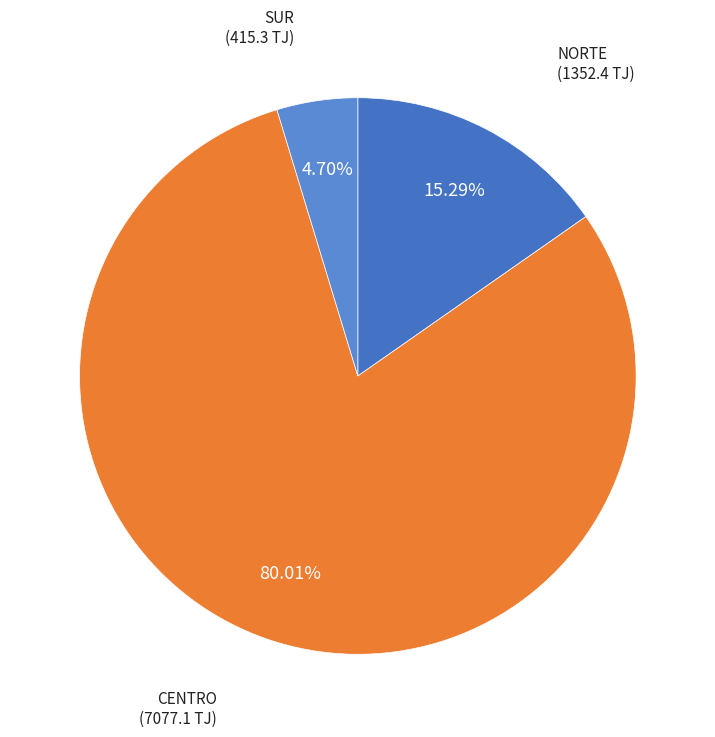

Is there a majority slice in this chart?

Yes